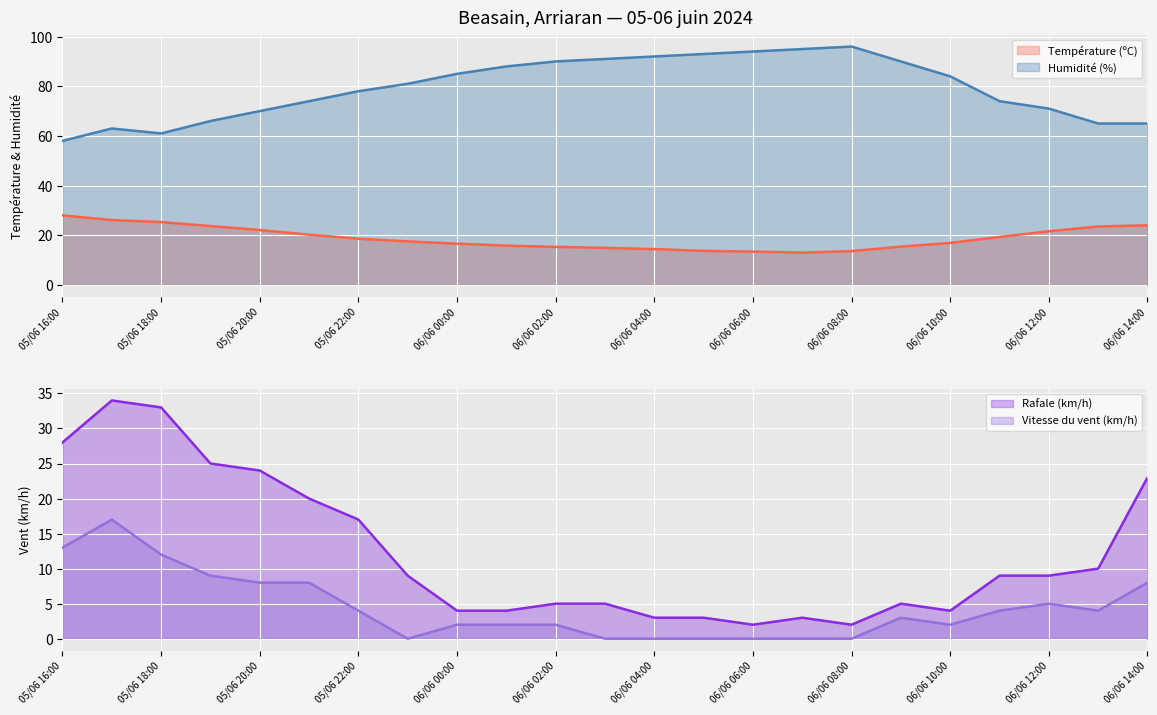

Where is the first local maximum for Rafale (km/h)?

05/06 17:00